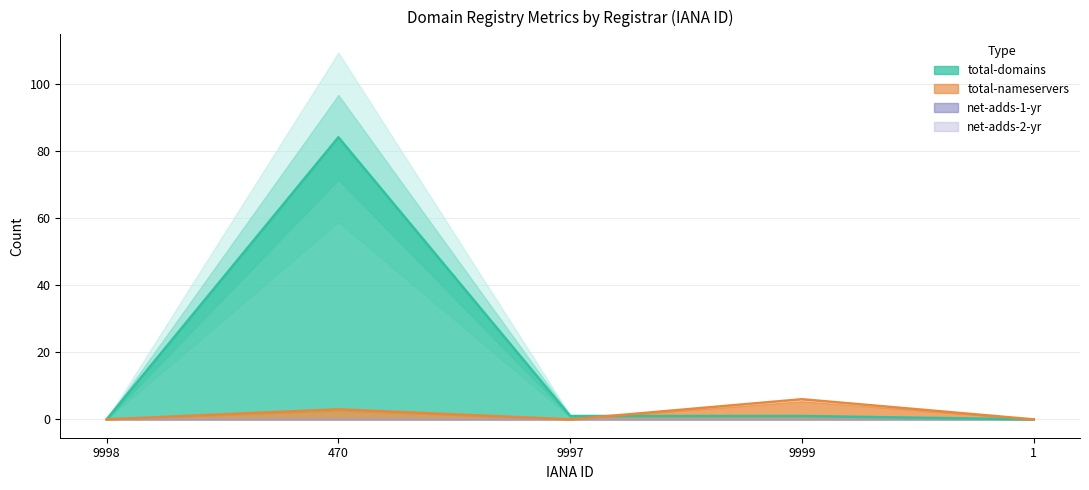

Which series has the largest total across all categories?

total-domains